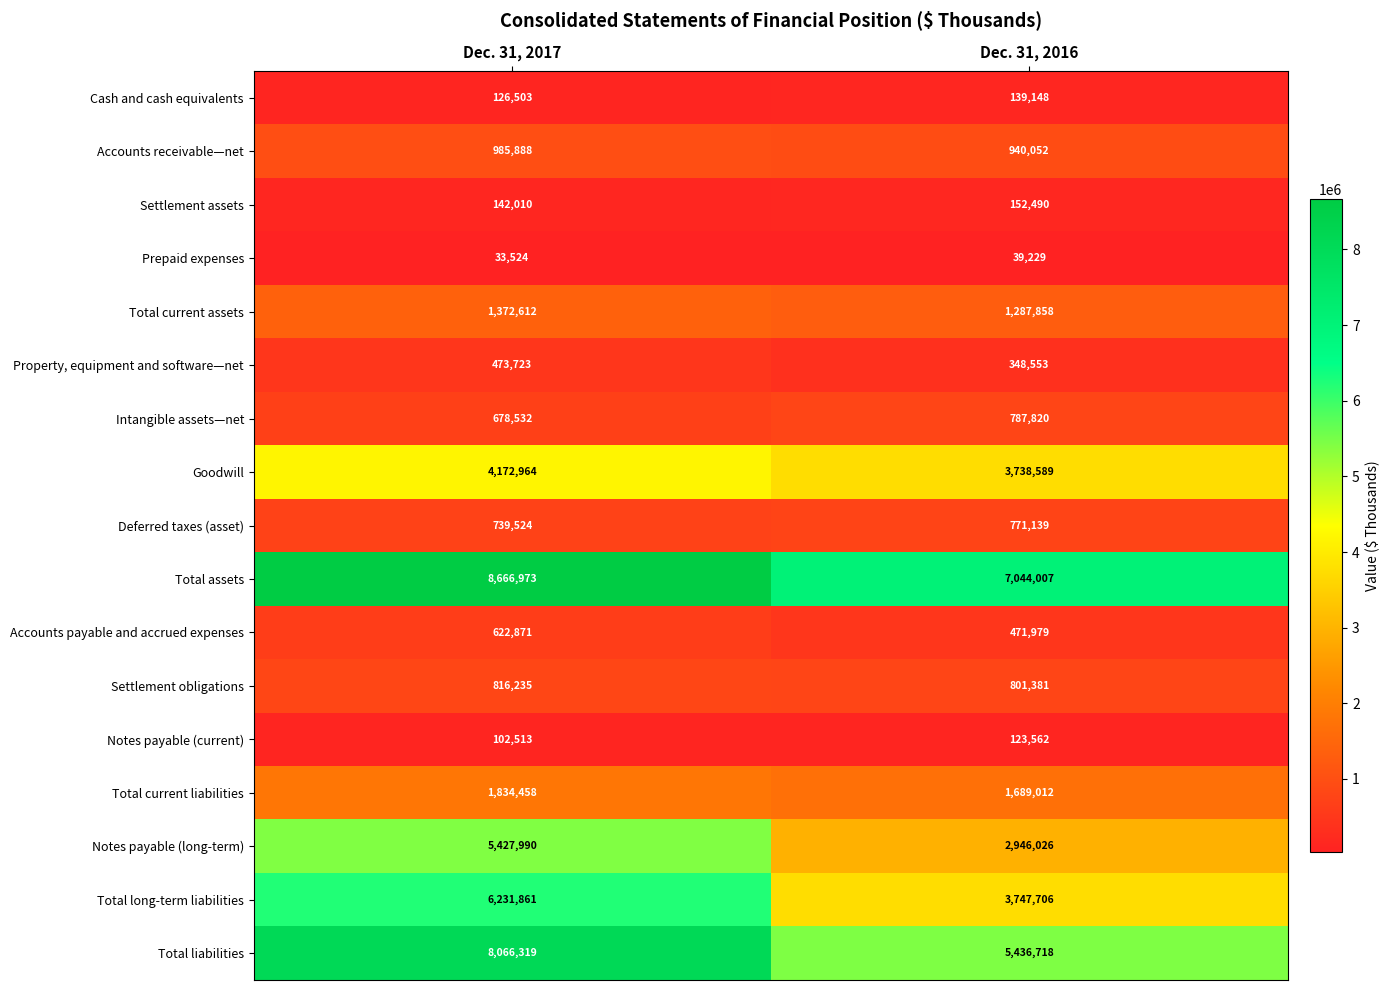

Rank the series at Dec. 31, 2016 from lowest to highest value.

Prepaid expenses, Notes payable (current), Cash and cash equivalents, Settlement assets, Property, equipment and software—net, Accounts payable and accrued expenses, Deferred taxes (asset), Intangible assets—net, Settlement obligations, Accounts receivable—net, Total current assets, Total current liabilities, Notes payable (long-term), Goodwill, Total long-term liabilities, Total liabilities, Total assets